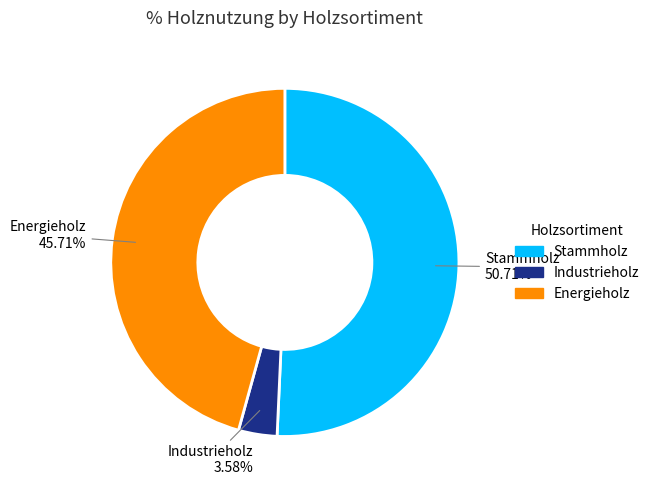

Do Industrieholz and Stammholz together represent more than half of the pie?

Yes